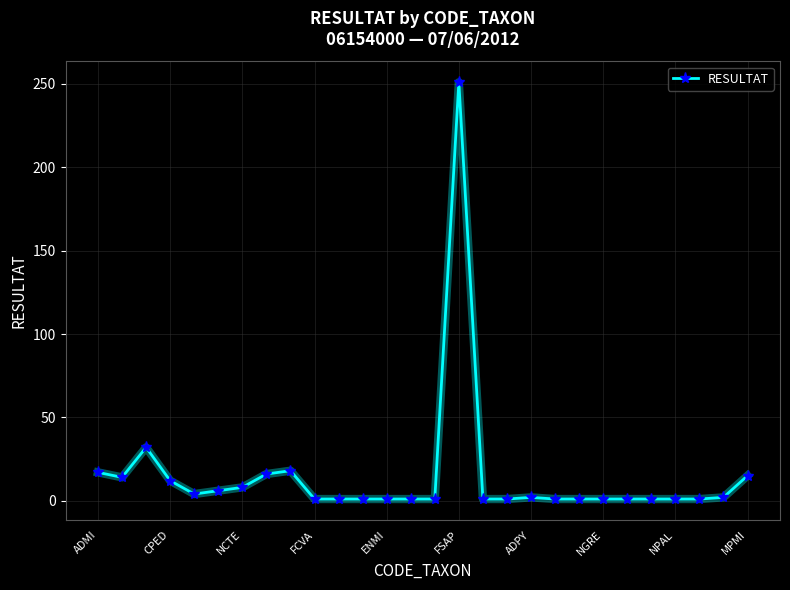

True or false: there are more than 2 points higher than both neighbors.

True